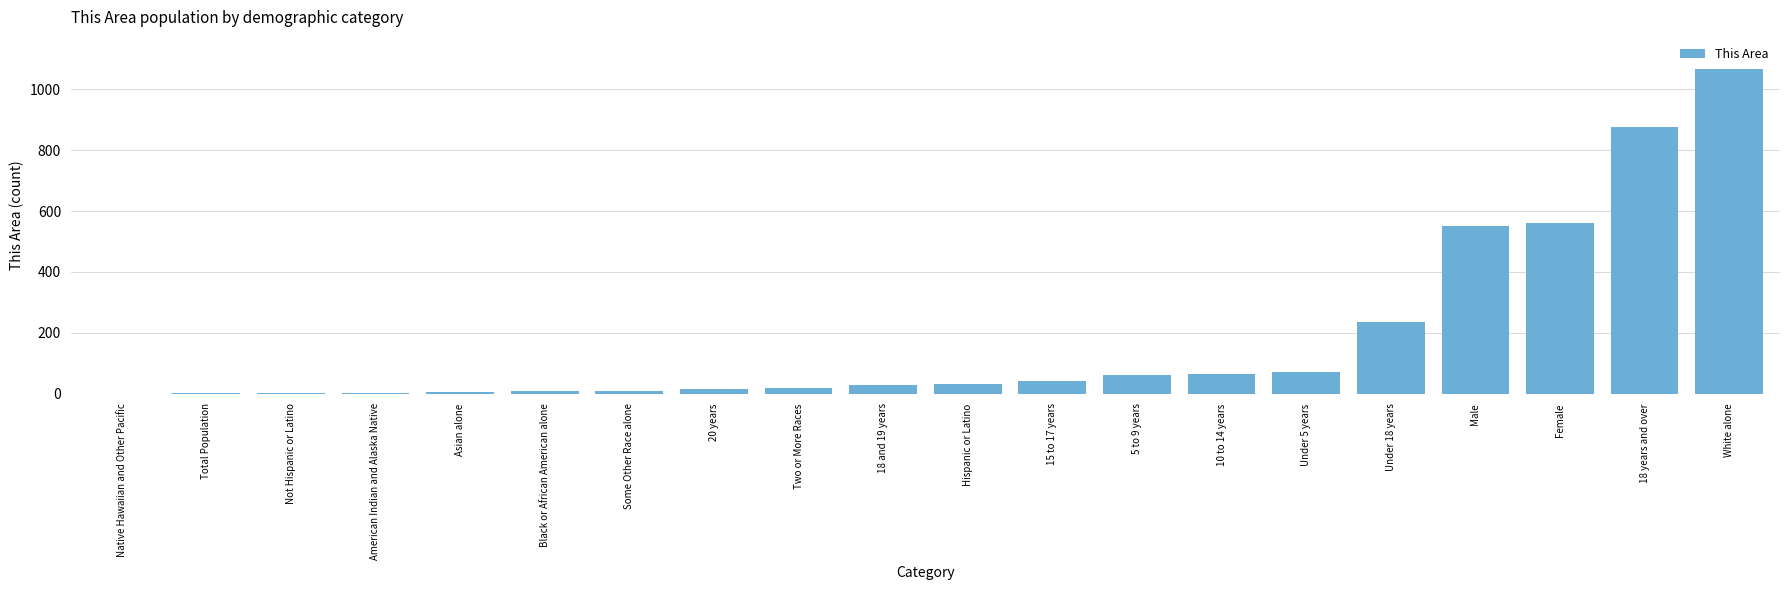

What is the sum of the values at 10 to 14 years and Two or More Races?

84